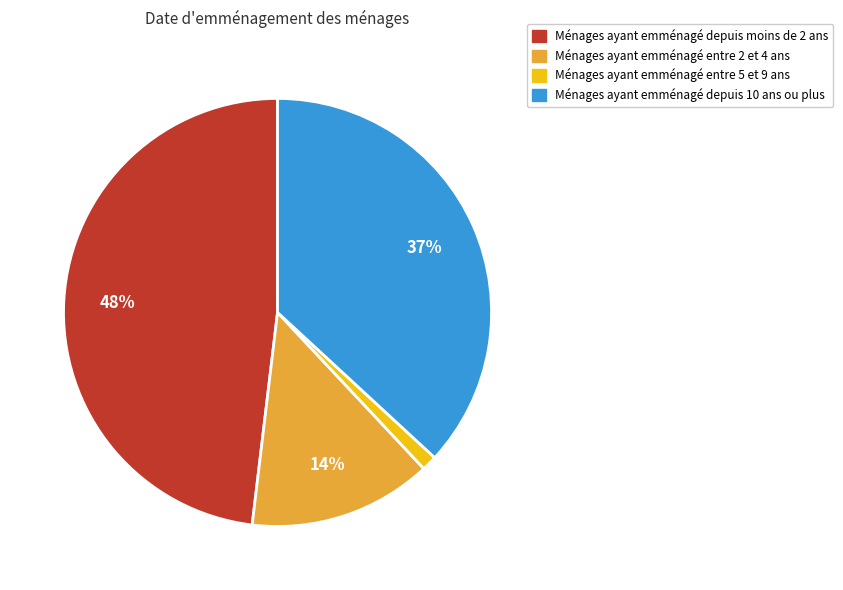

Does any single category account for the majority?

No